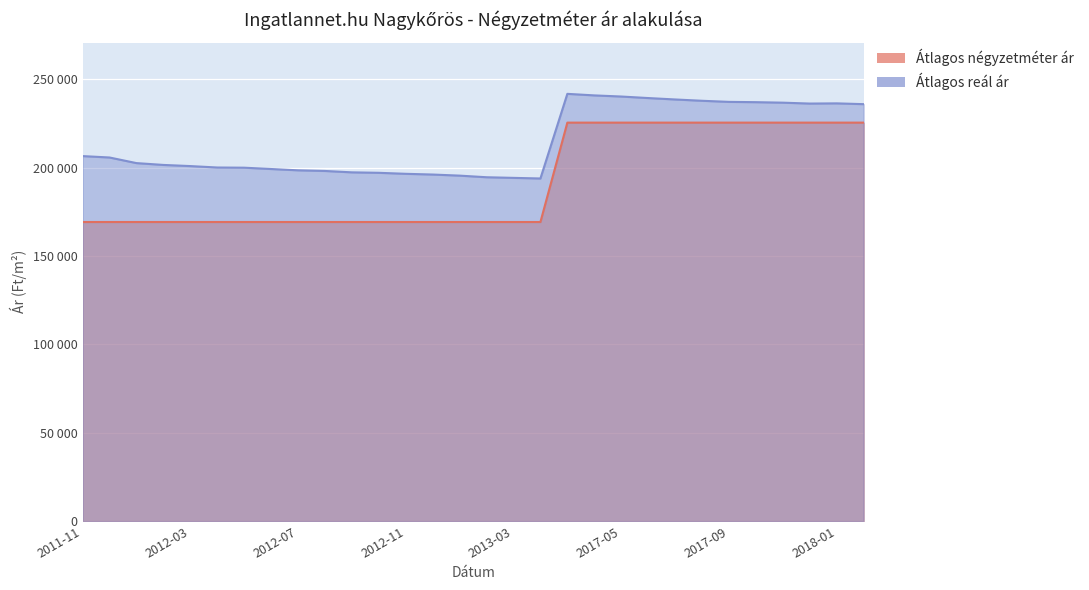

True or false: Átlagos reál ár and Átlagos négyzetméter ár cross at least once.

False